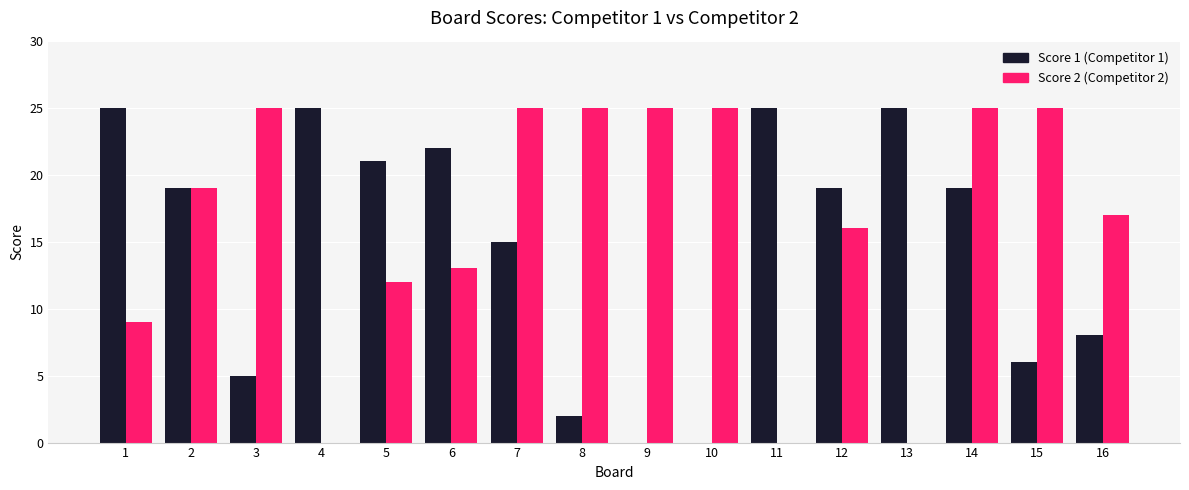

At which category is the sum across all series the highest?

14